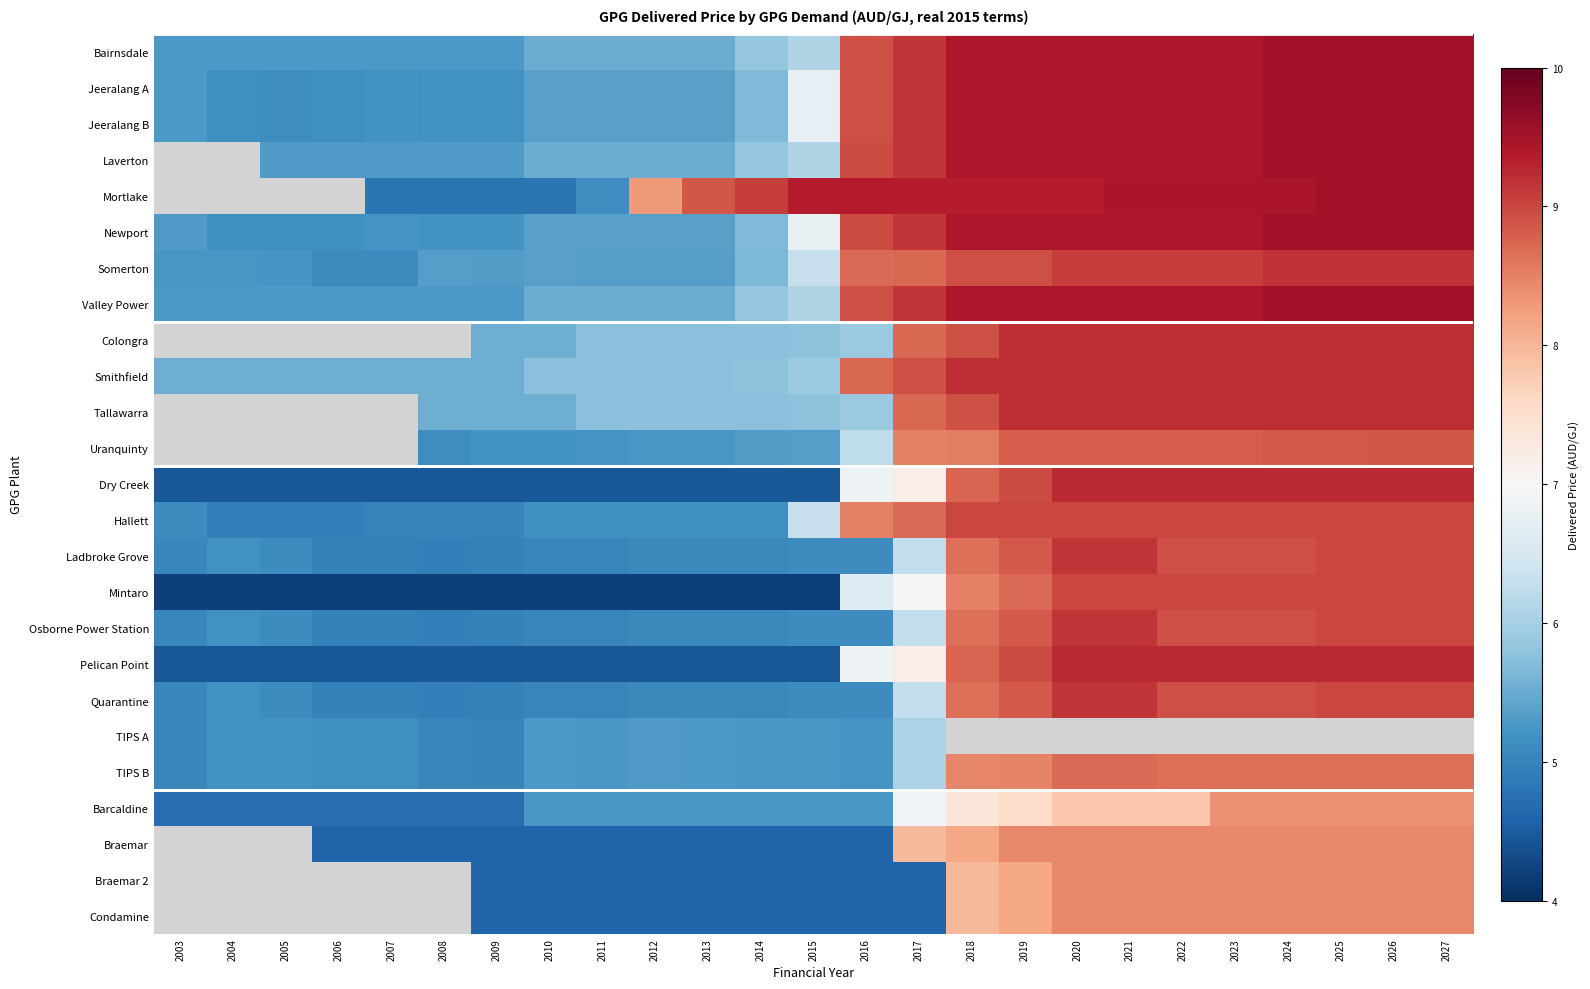

At how many categories does at least one series exceed 7?

16